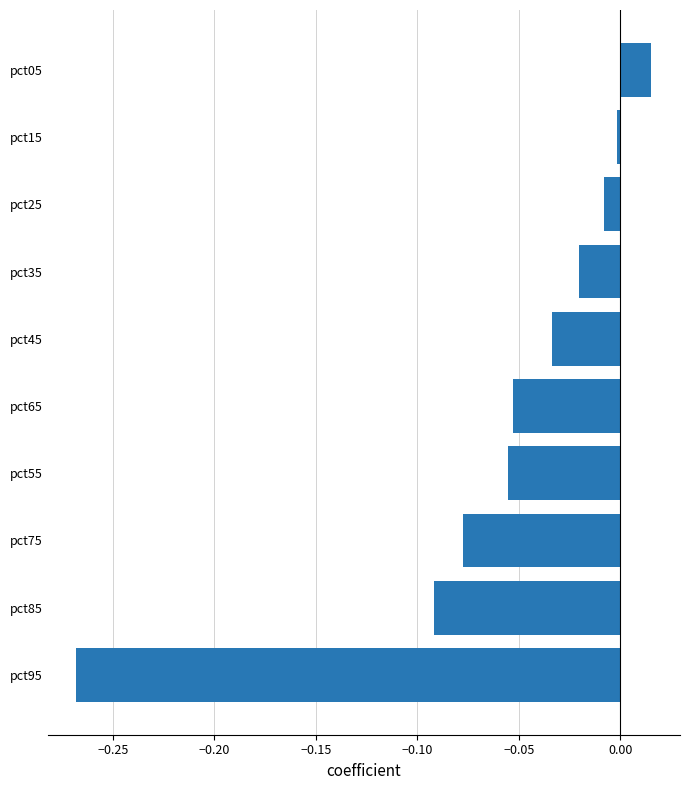

The value at pct55 is -0.0. True or false?

False